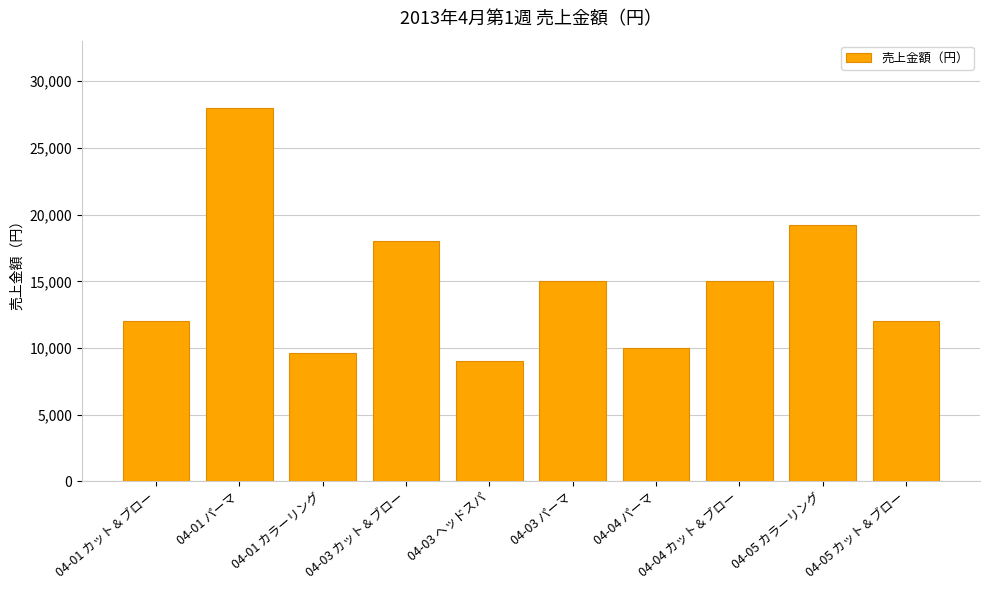

Between 04-04 カット＆ブロー and 04-03 カット＆ブロー, which is larger?

04-03 カット＆ブロー